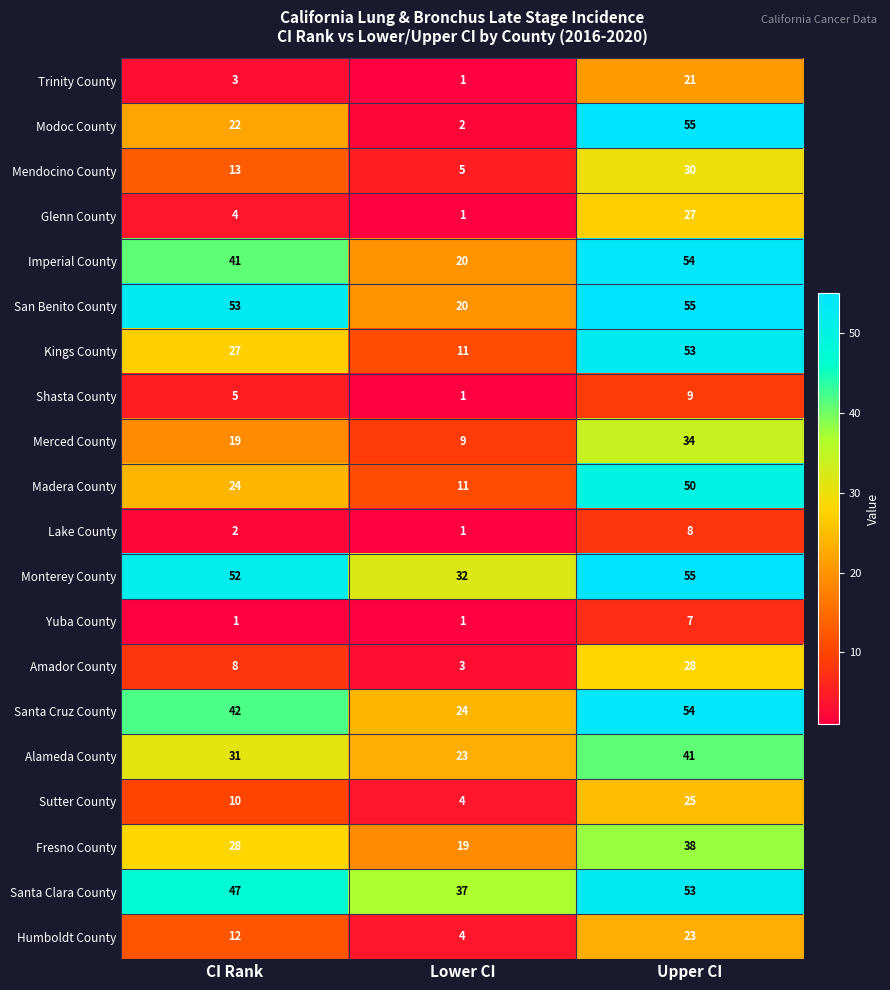

Which series has the widest spread of values?

Modoc County